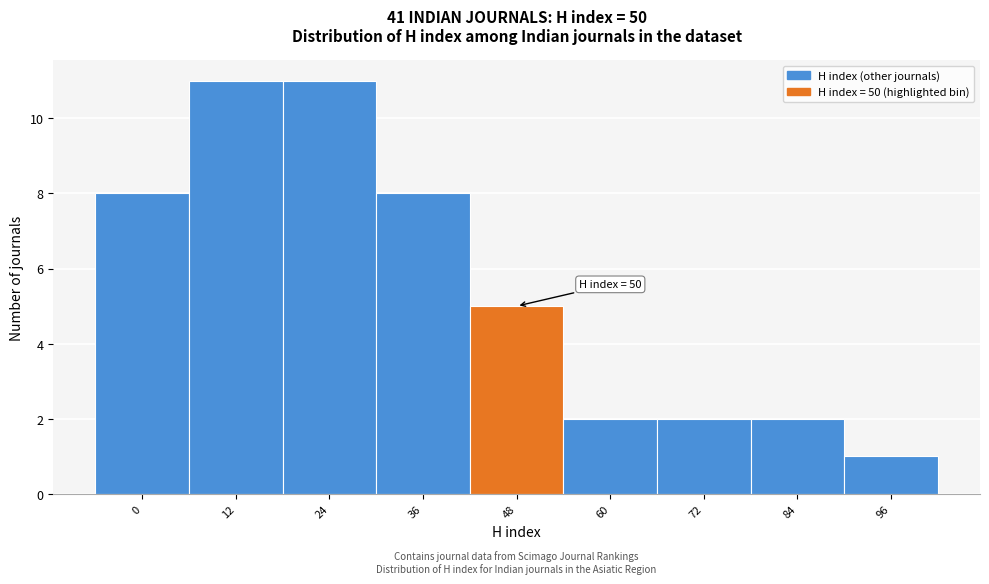

Reading right to left, list all the values displayed in this chart.

1	2	2	2	5	8	11	11	8